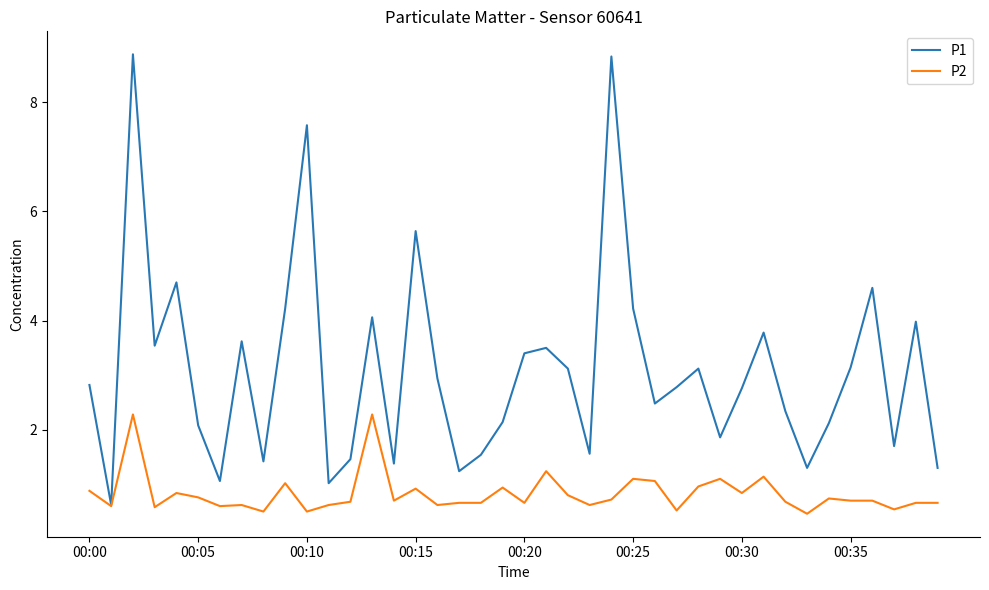

List the series in order of their overall mean, highest first.

P1, P2